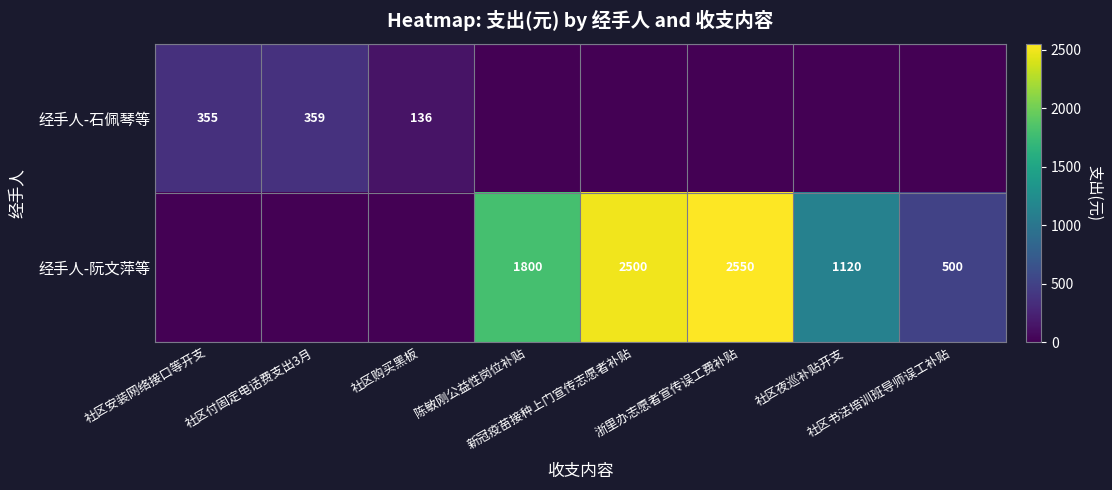

At which category is the sum across all series the highest?

浙里办志愿者宣传误工费补贴